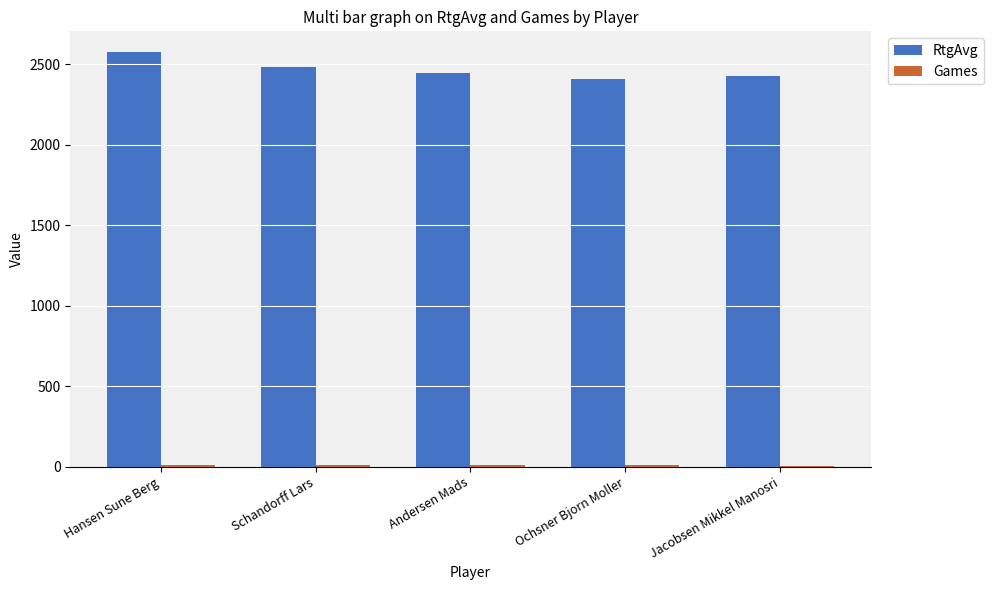

How many groups of bars are there?

5